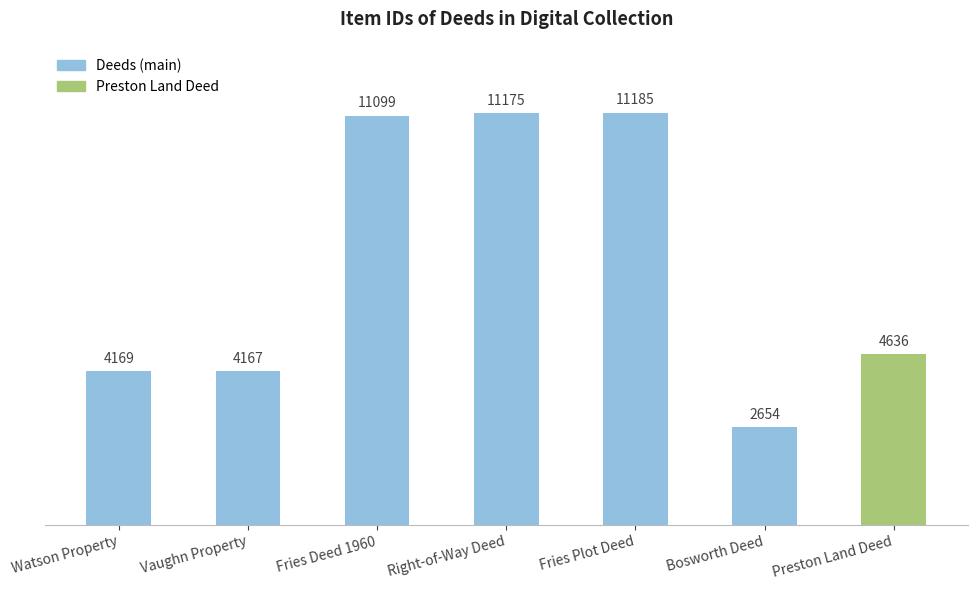

Which category has the lowest value across all series?

Bosworth Deed